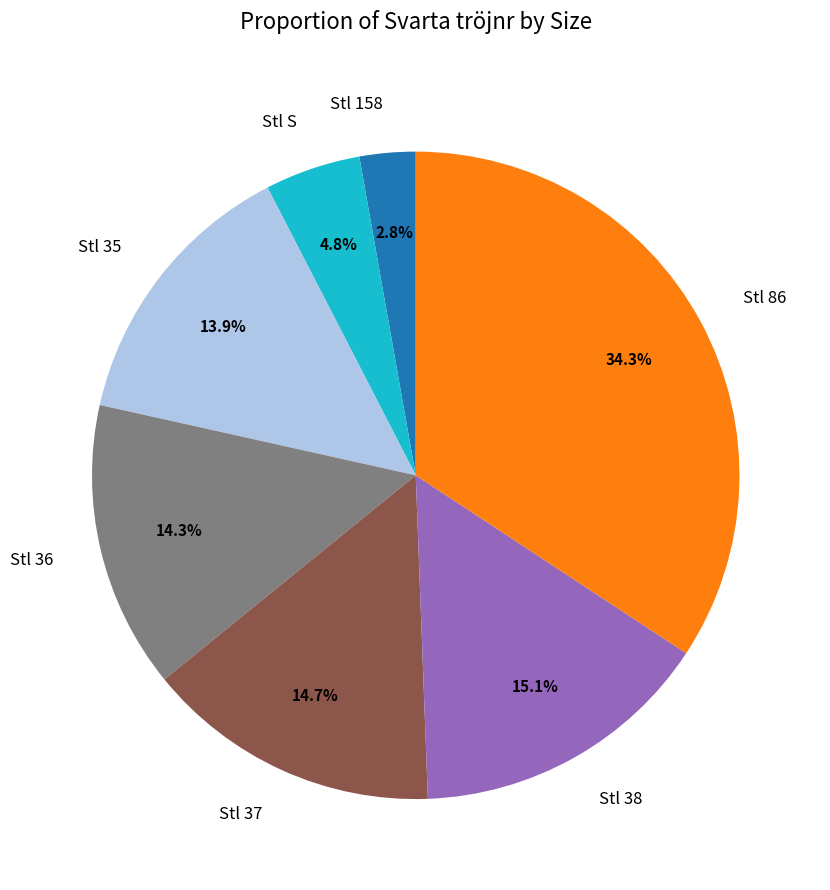

Which has a higher value, Stl 158 or Stl S?

Stl S